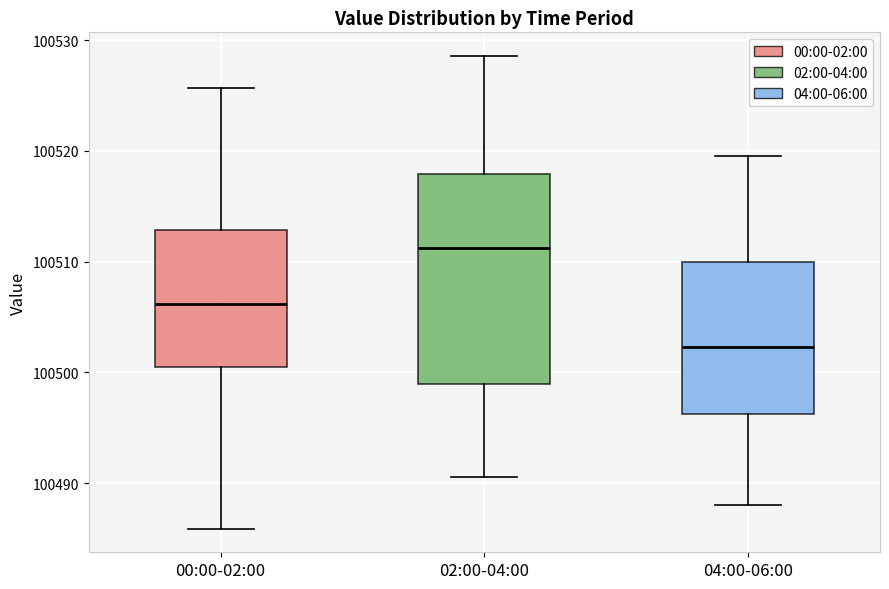

Reading left to right, transcribe this box plot: for each box, give where its median line is, the range the box spans, and where its two whiskers end, as read against the y-axis. The values are not printed on the chart, so give them approximately, as read against the axis.

00:00-02:00: median 100506, box 100501 to 100513, whiskers 100486 to 100526
02:00-04:00: median 100511, box 100499 to 100518, whiskers 100491 to 100529
04:00-06:00: median 100502, box 100496 to 100510, whiskers 100488 to 100520